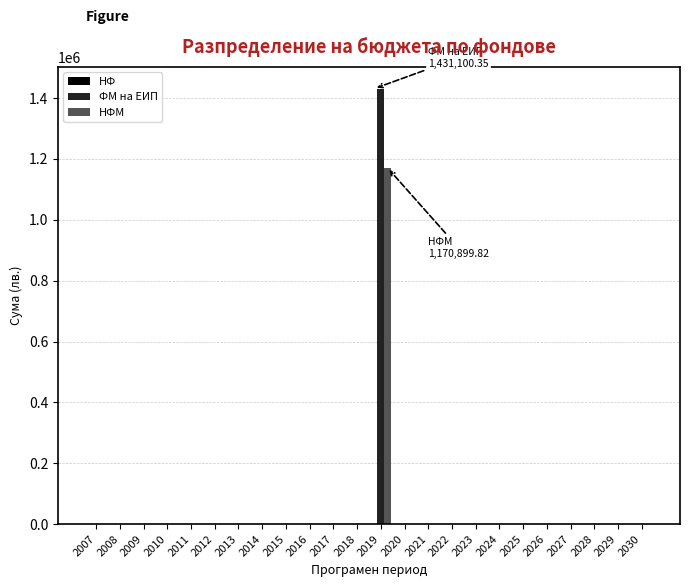

At which category is the sum across all series the highest?

2019